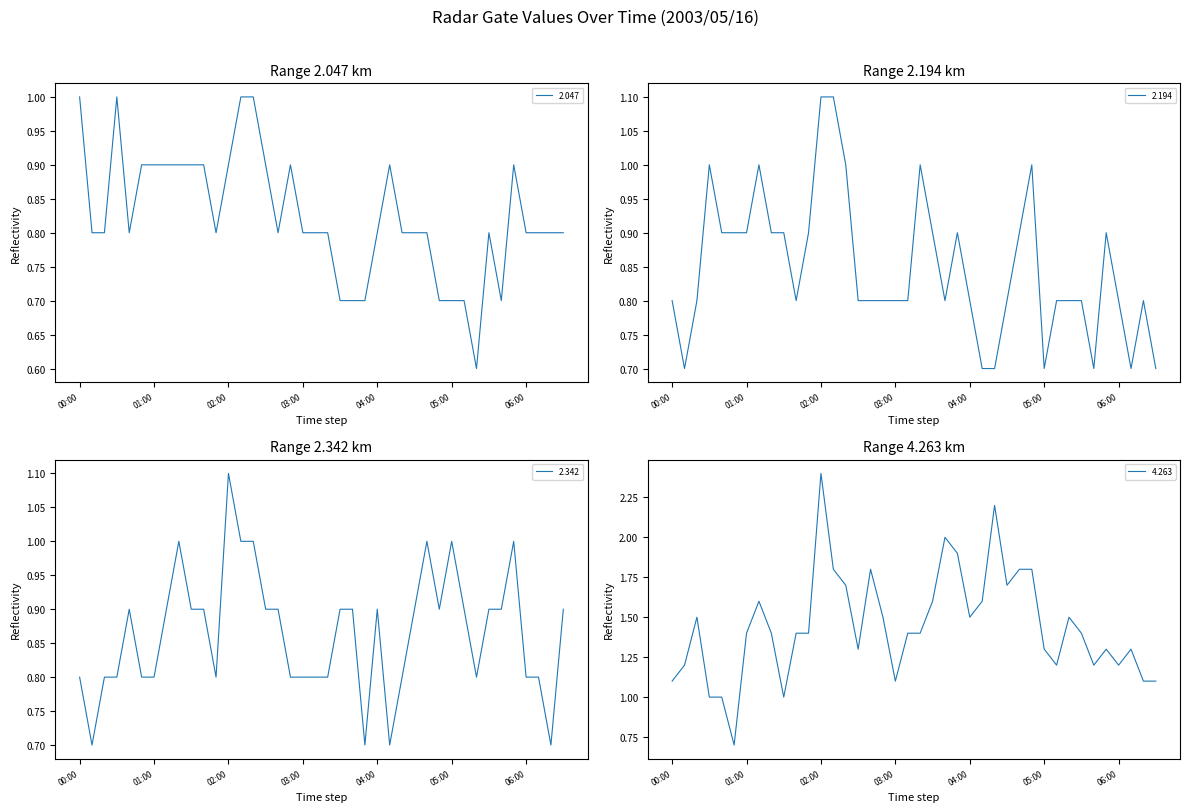

What is the difference between the second highest and second lowest values in the 2.047 series?

0.3